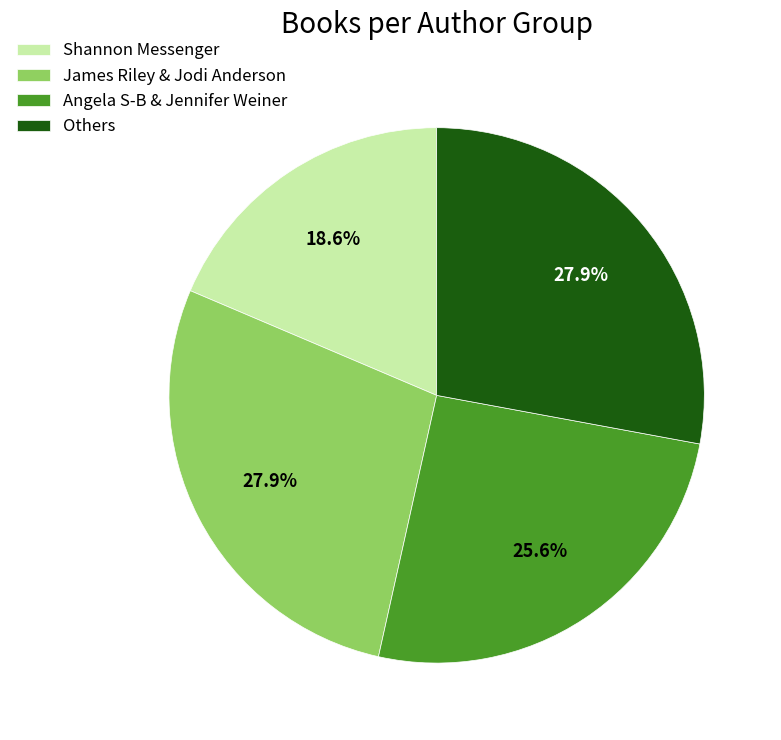

Is there any slice that represents more than half of the pie?

No